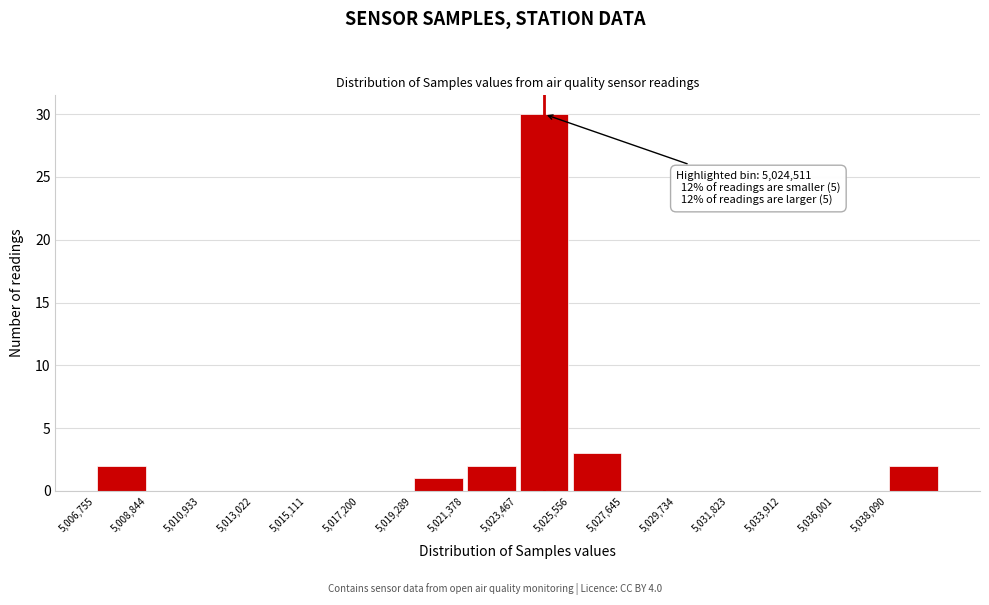

Over which range of the x-axis is the bar tallest?

5023500 to 5025500